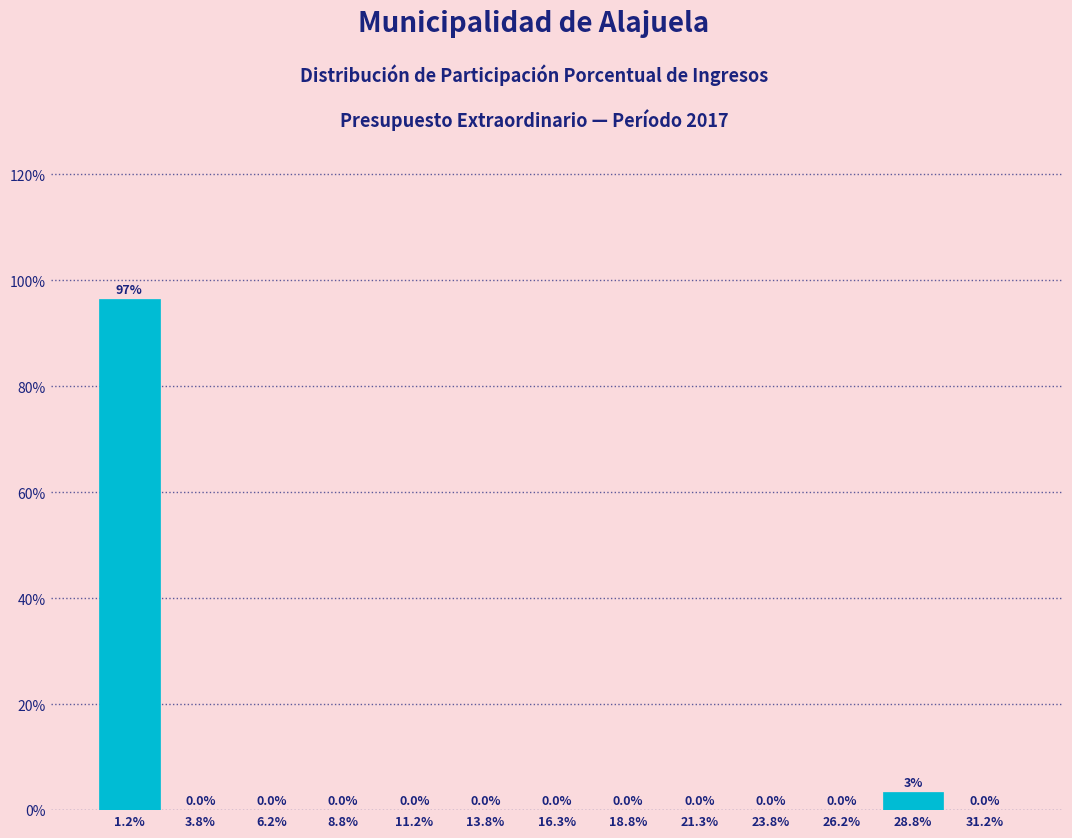

Between 1.2% and 3.8%, which is larger?

1.2%